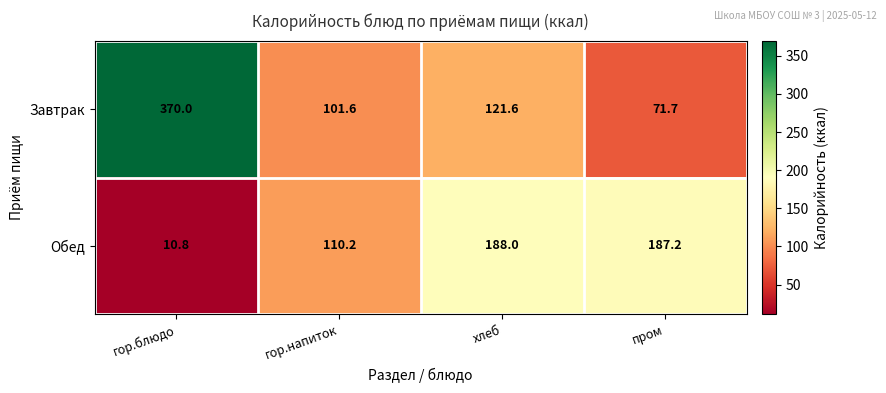

Which series has the largest total across all categories?

Завтрак